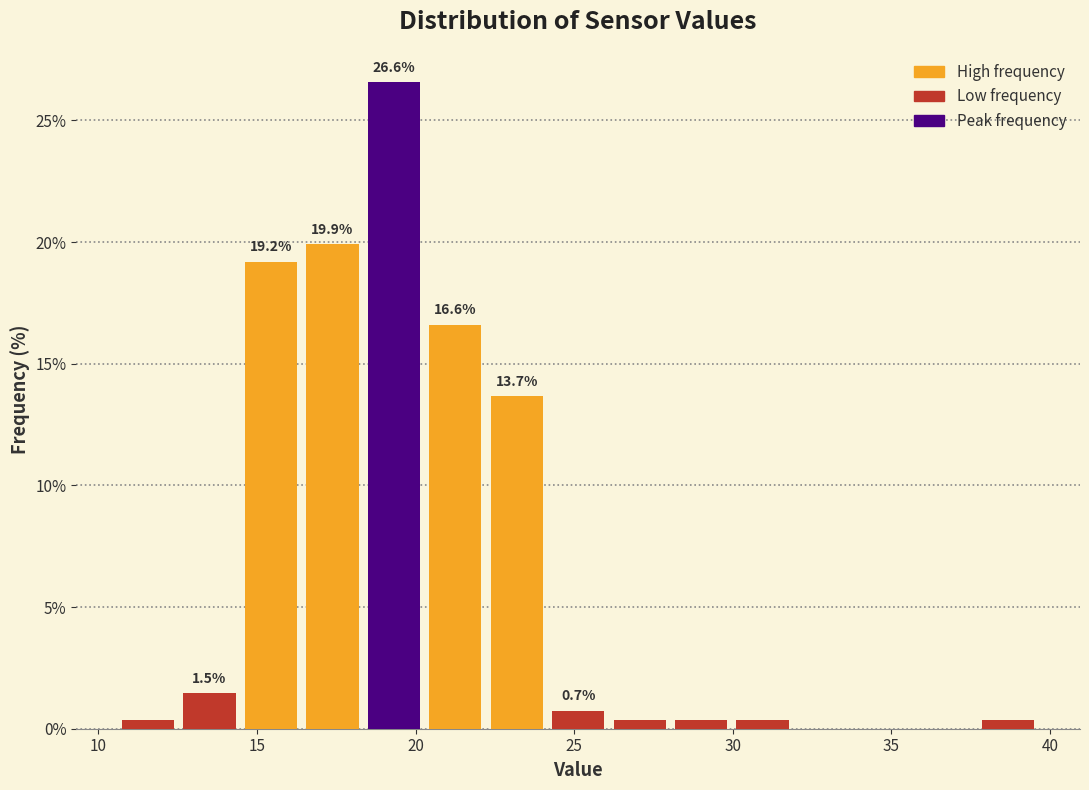

Around what value on the x-axis is the tallest bar? Give the approximate position of its centre, as read against the axis.

19.5